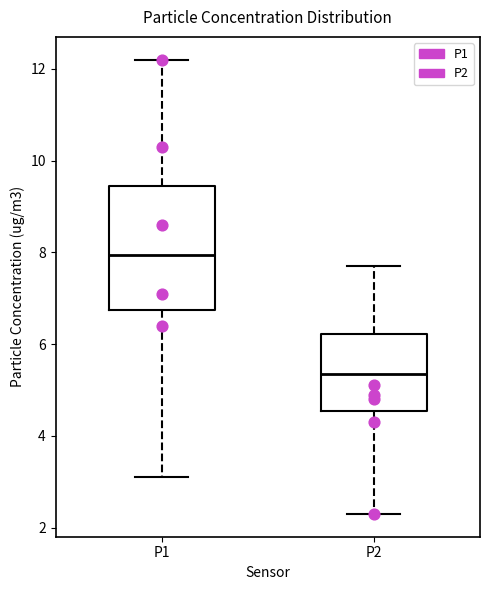

Reading left to right, transcribe this box plot: for each box, give where its median line is, the range the box spans, and where its two whiskers end, as read against the y-axis. The values are not printed on the chart, so give them approximately, as read against the axis.

P1: median 8.0, box 6.8 to 9.4, whiskers 3.2 to 12.2
P2: median 5.4, box 4.6 to 6.2, whiskers 2.4 to 7.8